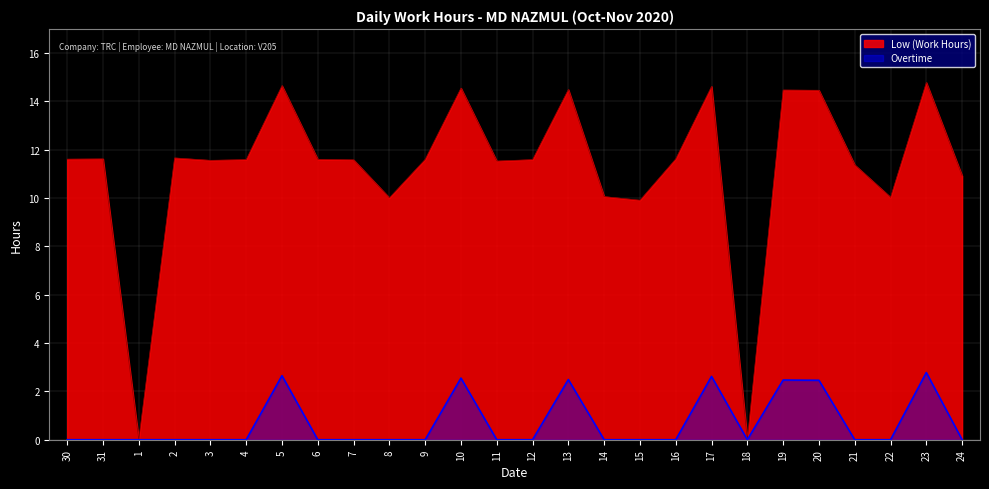

What is the label of the 15th point from the right?

10